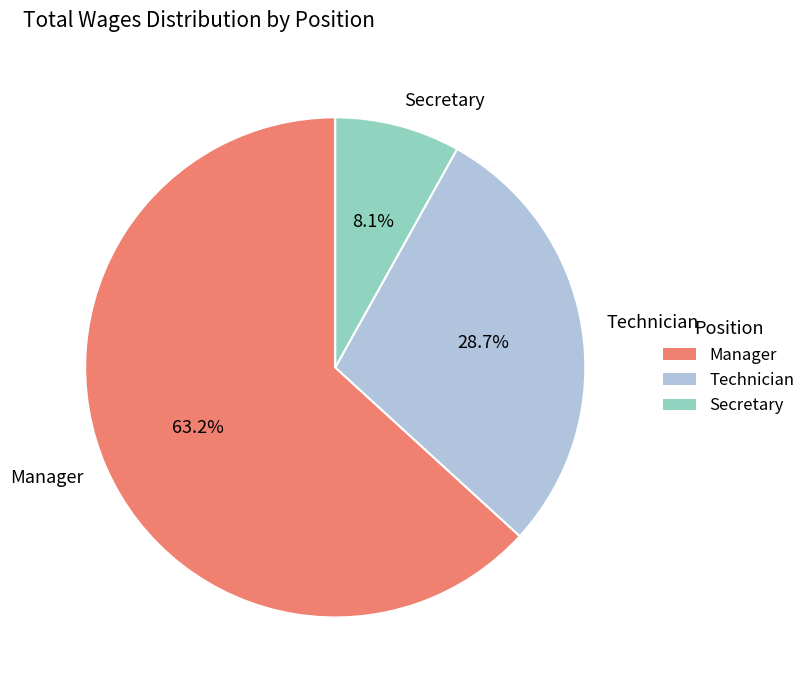

What percentage is the Manager slice, to the nearest percent?

63%